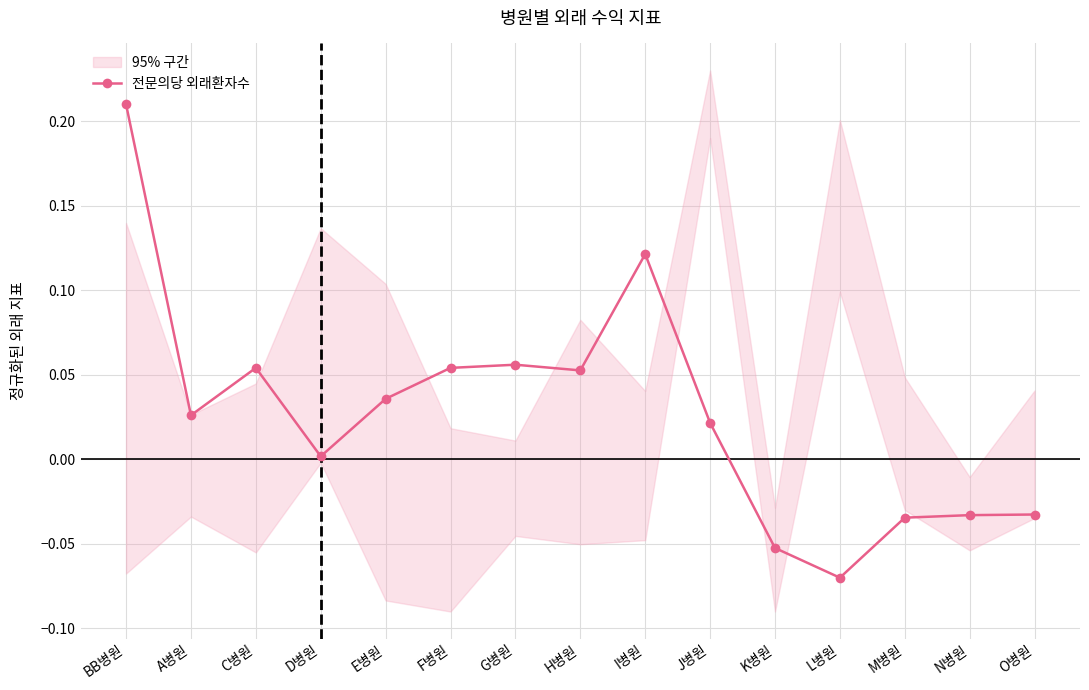

What is the label of the 9th point from the right?

G병원